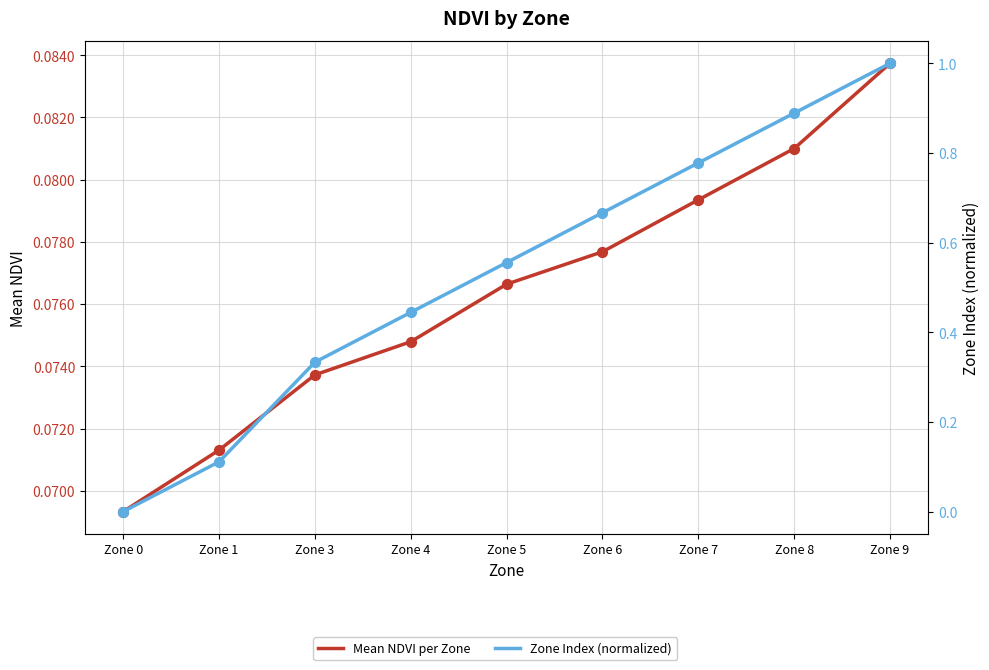

What are all the series names shown in the legend?

Mean NDVI per Zone, Zone Index (normalized)